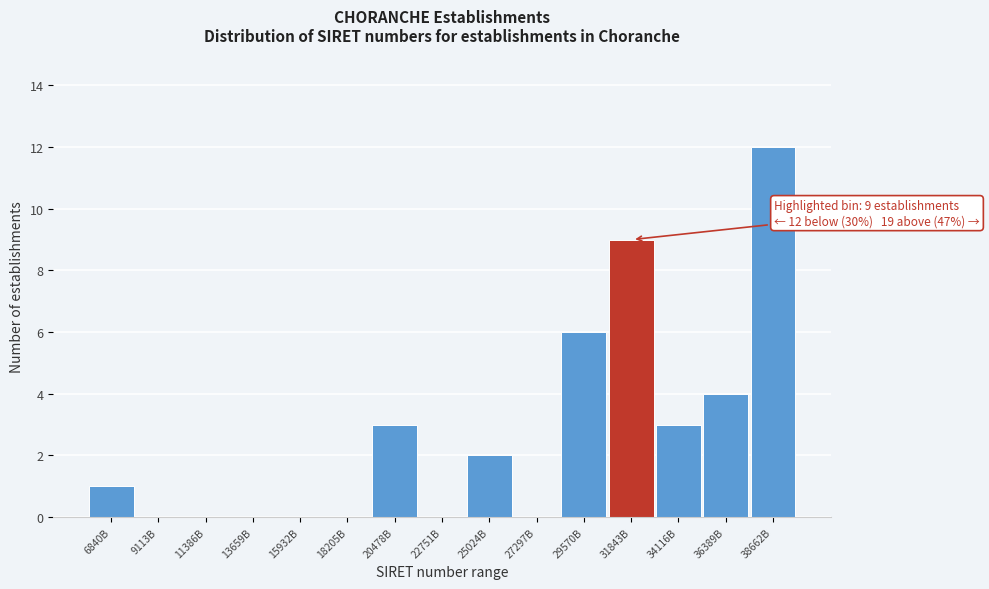

Reading left to right, list all the values displayed in this chart.

6840B=1	9113B=0	11386B=0	13659B=0	15932B=0	18205B=0	20478B=3	22751B=0	25024B=2	27297B=0	29570B=6	31843B=9	34116B=3	36389B=4	38662B=12